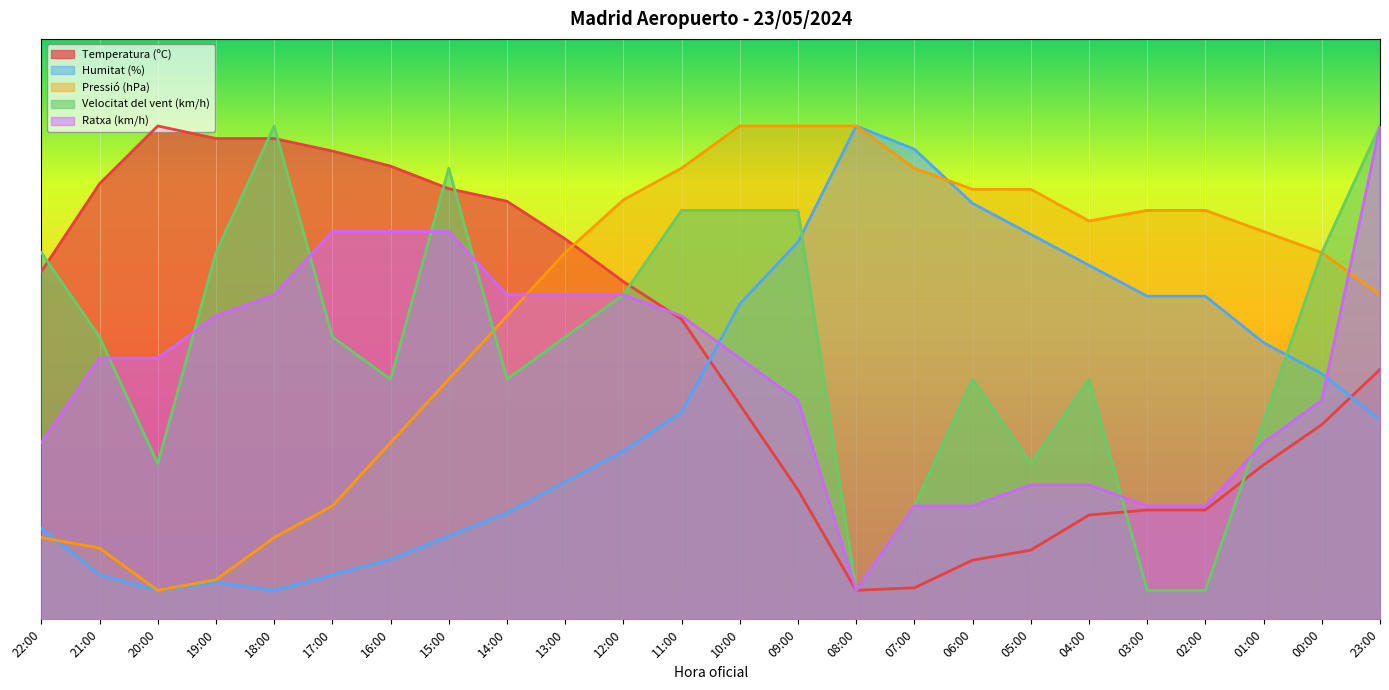

What is the difference between the highest and lowest values at 18:00?

80.0